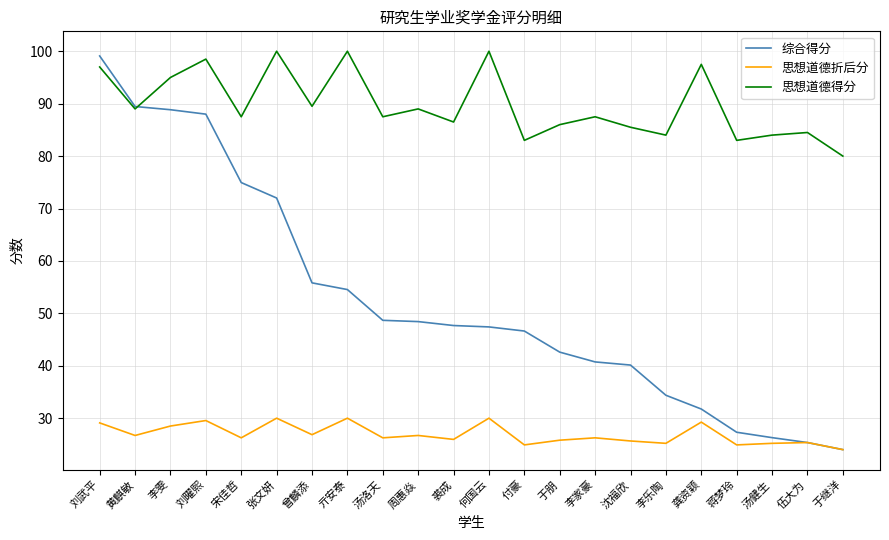

What is the approximate value of 思想道德折后分 at 黄麒敏?

26.7